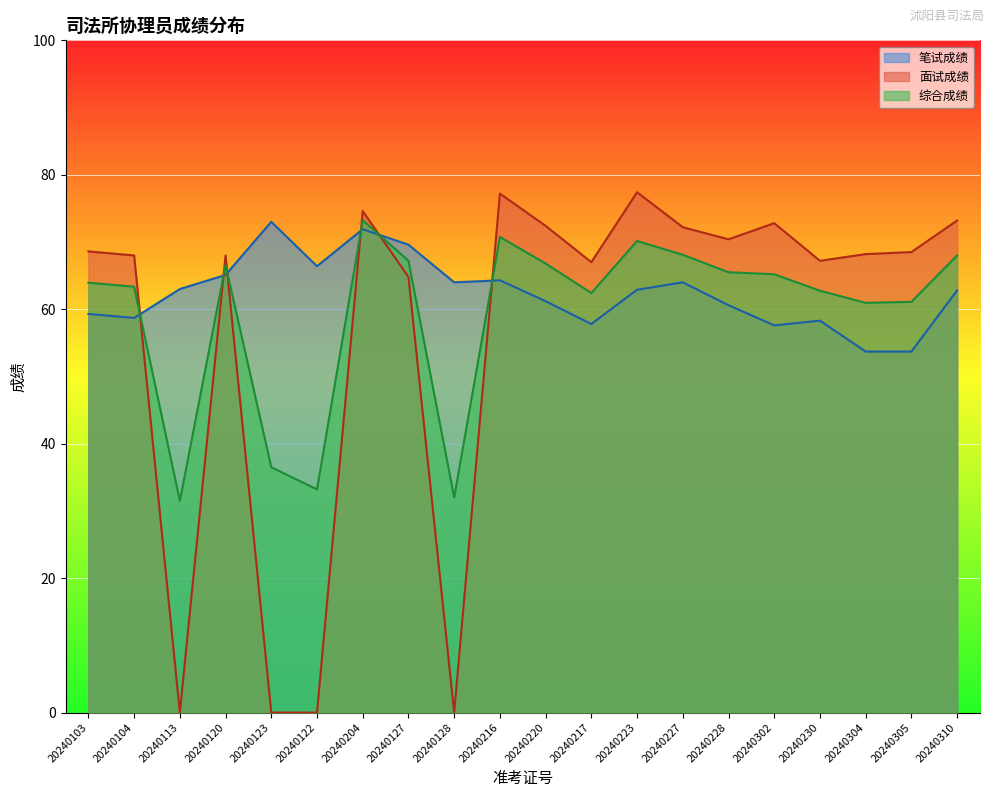

At 20240223, list the series in order from smallest to largest.

笔试成绩, 综合成绩, 面试成绩